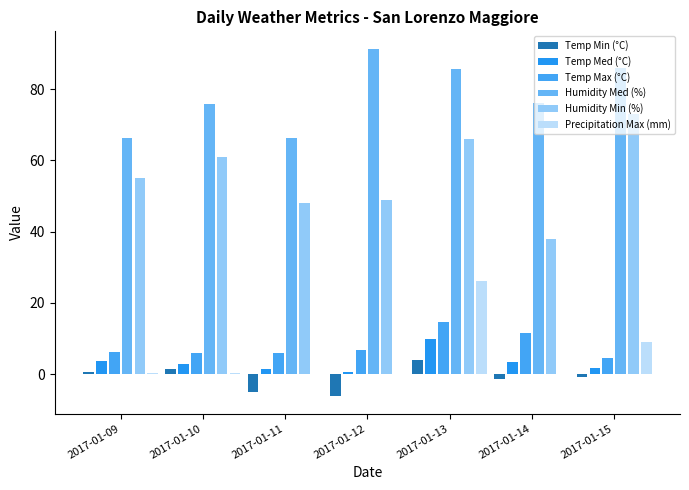

What is the value of the Humidity Min (%) bar at the 1st from the left?

55.0